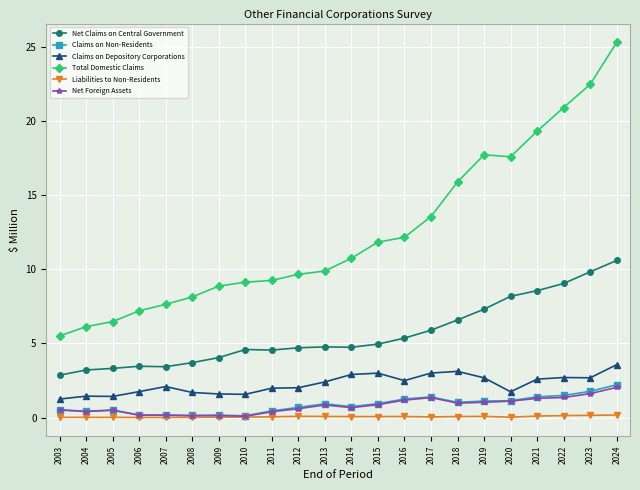

True or false: Net Foreign Assets has more than 1 interior local peaks.

True